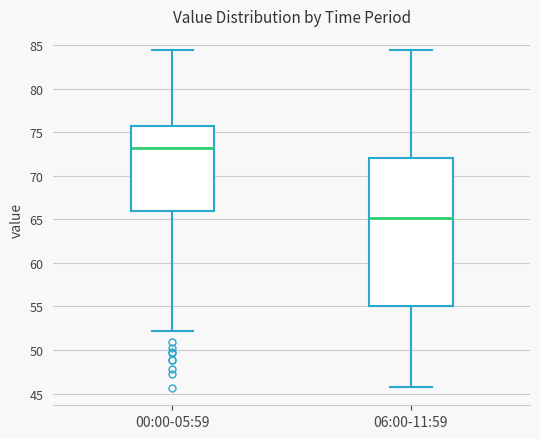

Which box has the lowest median line?

06:00-11:59